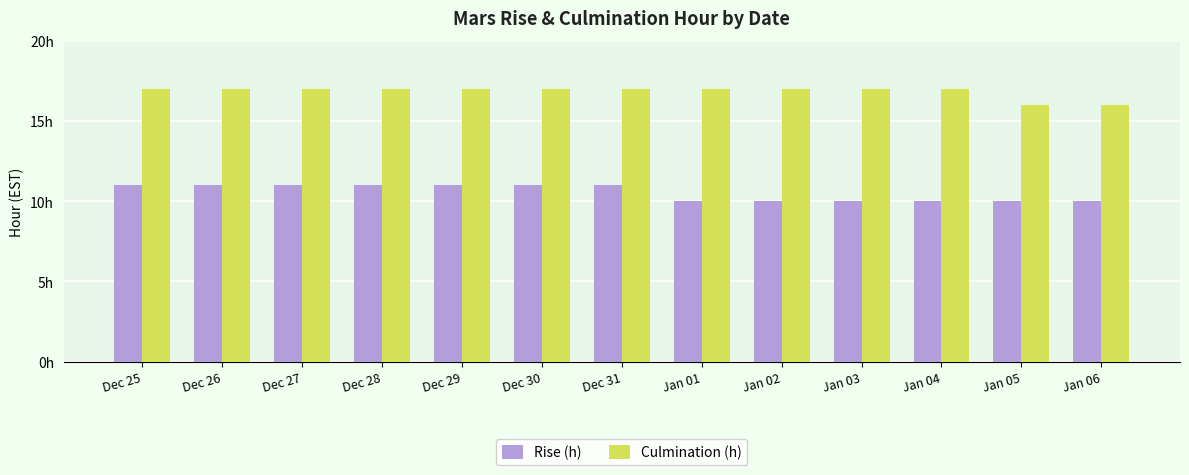

What is the value of the Culmination (h) bar at the 12th from the left?

16